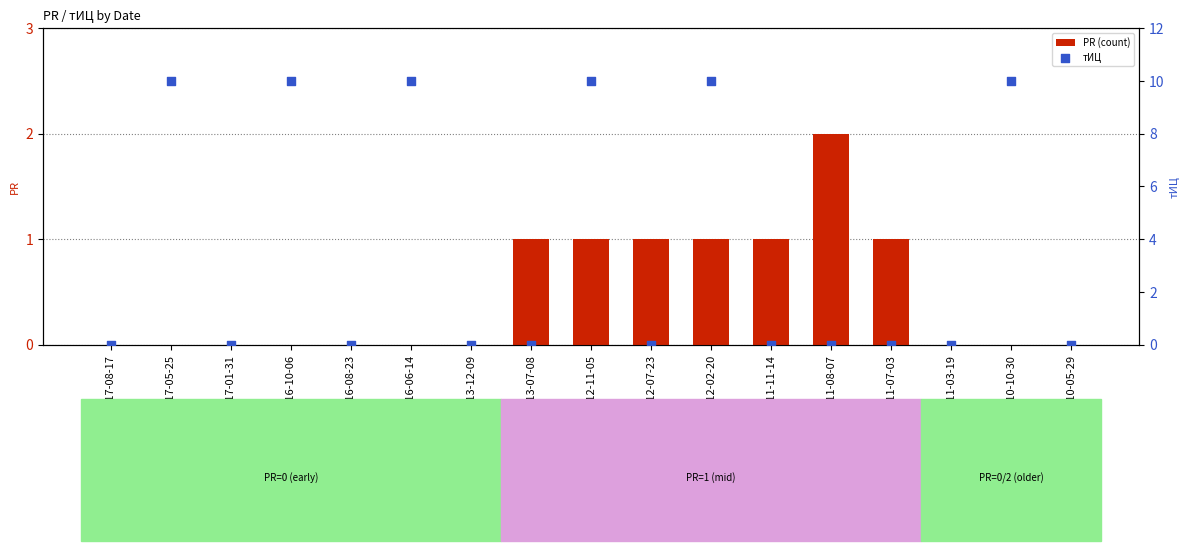

Which series contains the lowest Y value?

PR (count)